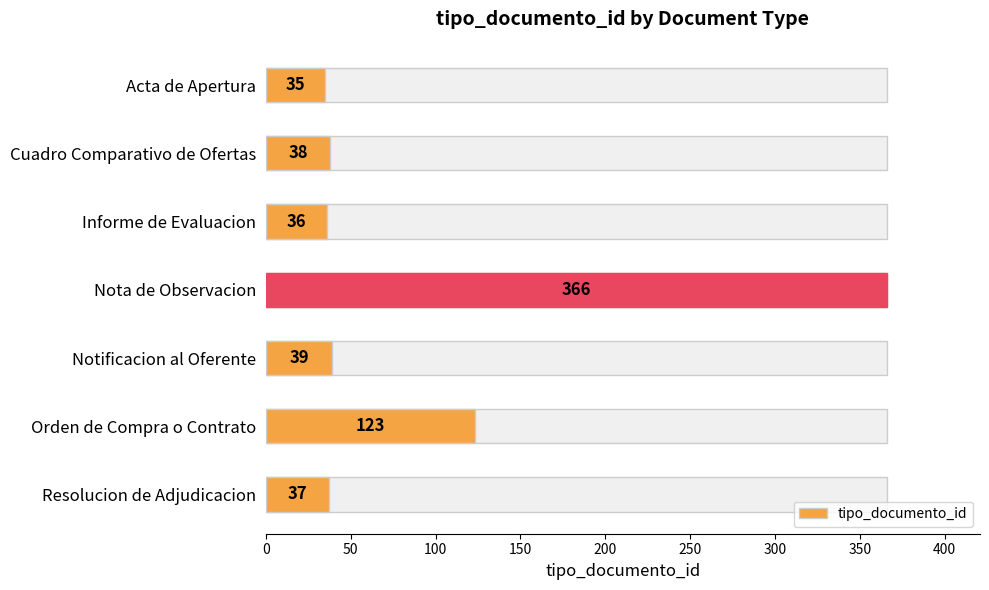

What is the average value?

96